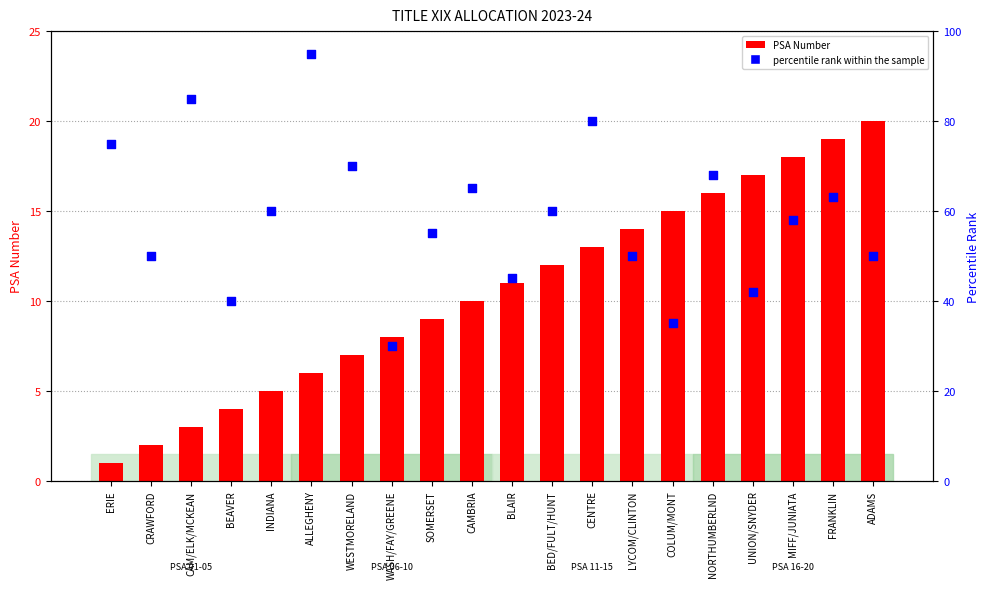

What are all the series names shown in the legend?

PSA Number, percentile rank within the sample